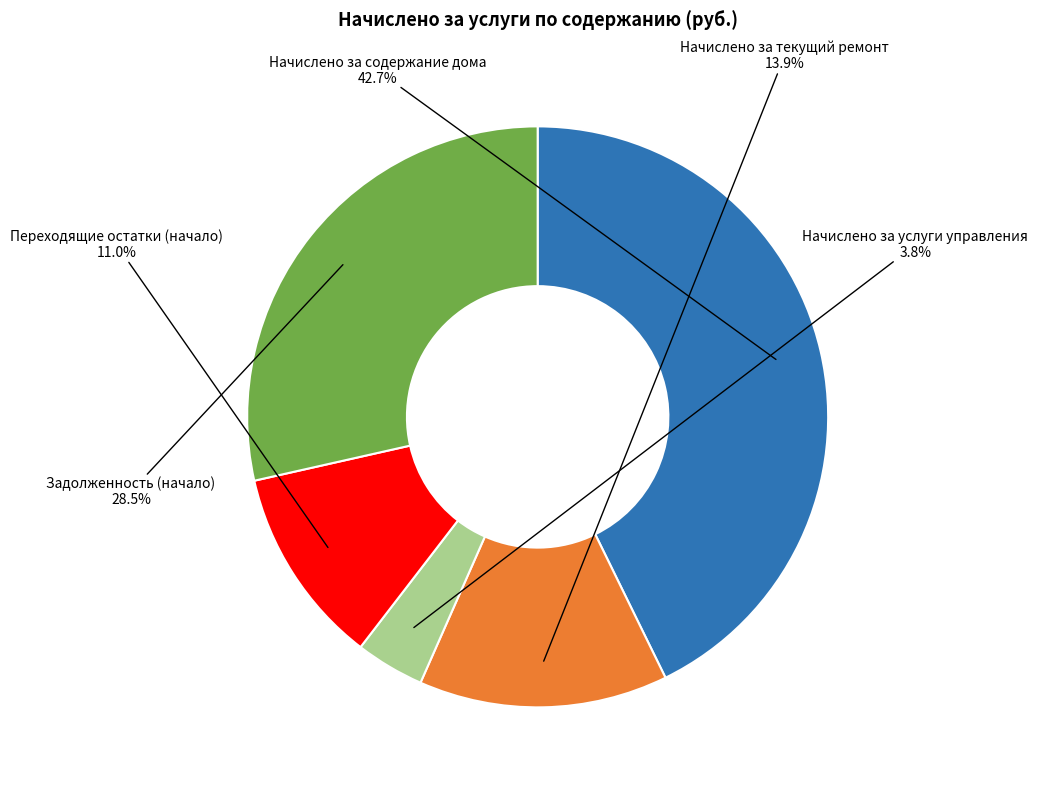

Count the number of slices in the pie.

5